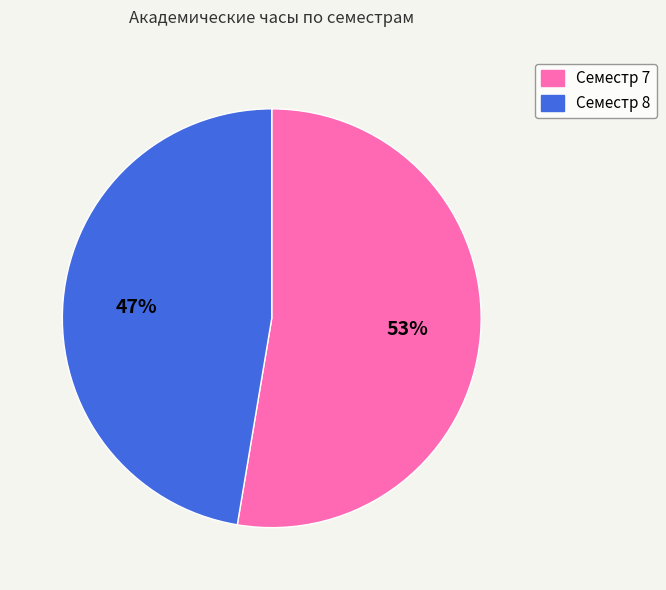

What is the ratio of the value at Семестр 8 to the value at Семестр 7?

0.9